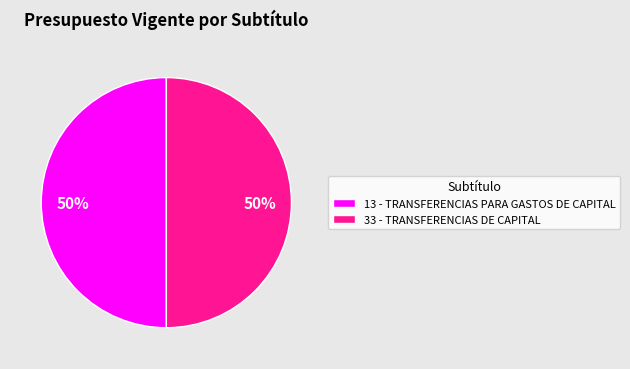

Approximately how many times larger is the value at 33 - TRANSFERENCIAS DE CAPITAL compared to 13 - TRANSFERENCIAS PARA GASTOS DE CAPITAL?

1.0